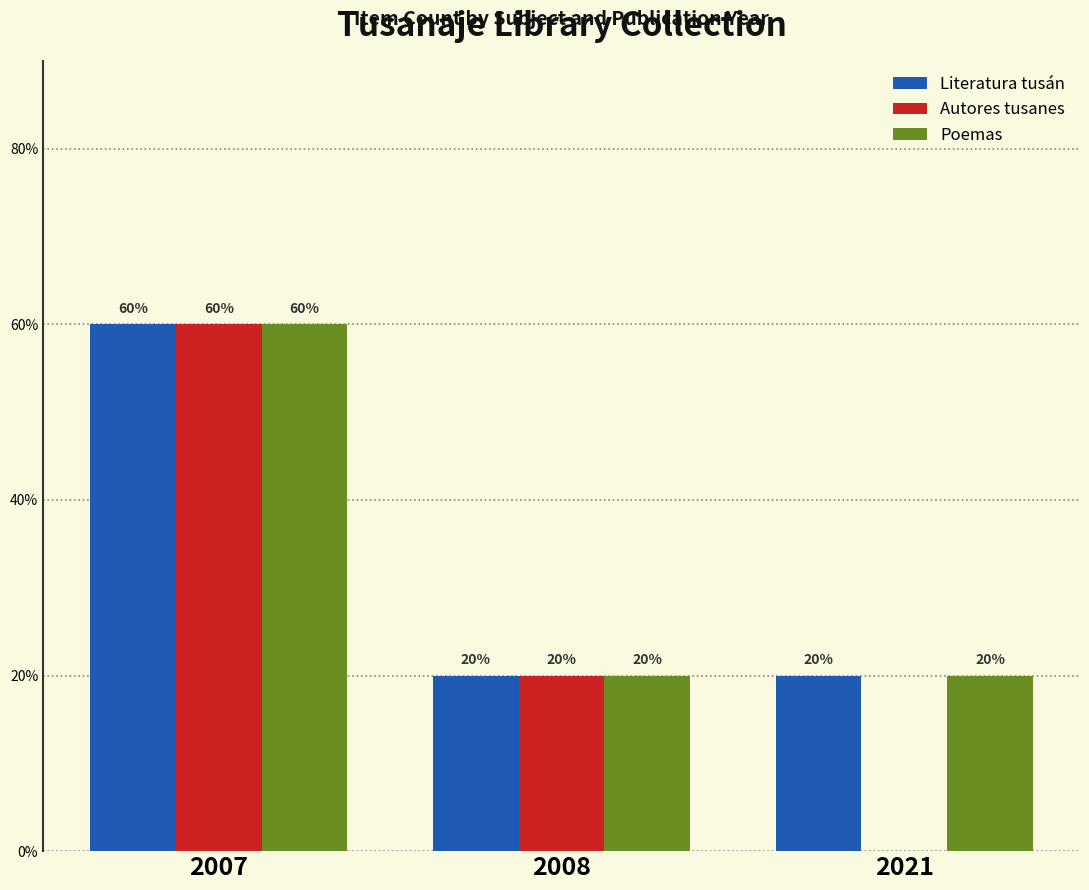

What are all the series names shown in the legend?

Literatura tusán, Autores tusanes, Poemas